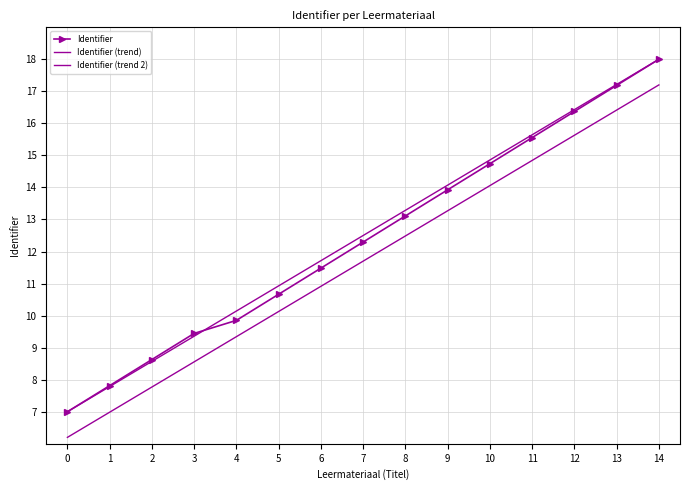

How many lines are shown in the chart?

3